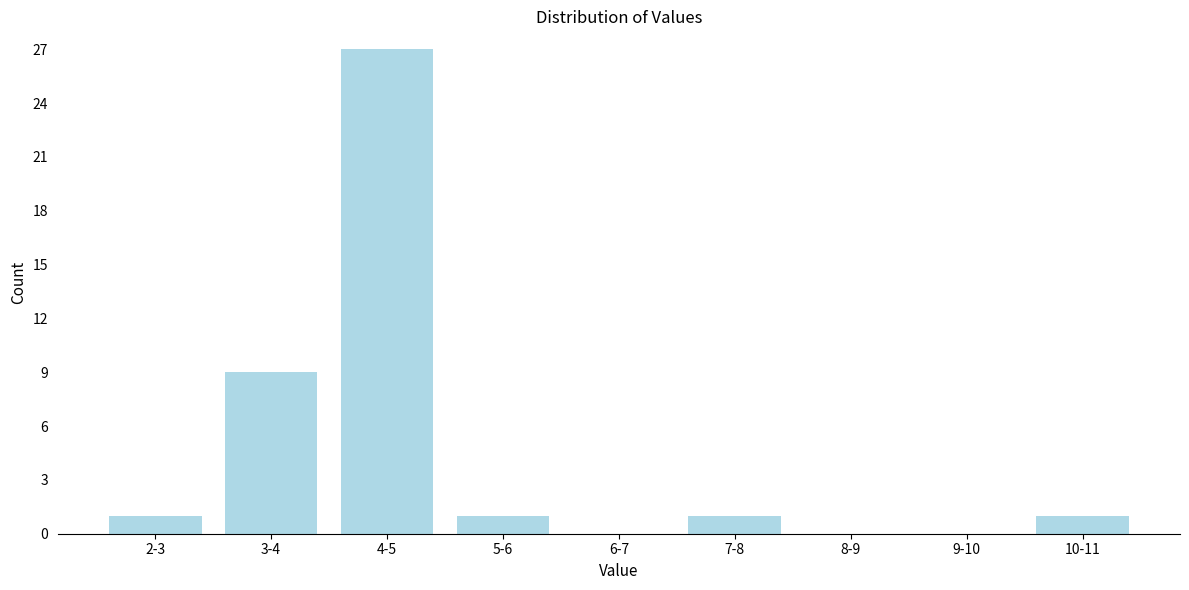

Reading left to right, list all the values displayed in this chart.

2-3=1	3-4=9	4-5=27	5-6=1	6-7=0	7-8=1	8-9=0	9-10=0	10-11=1